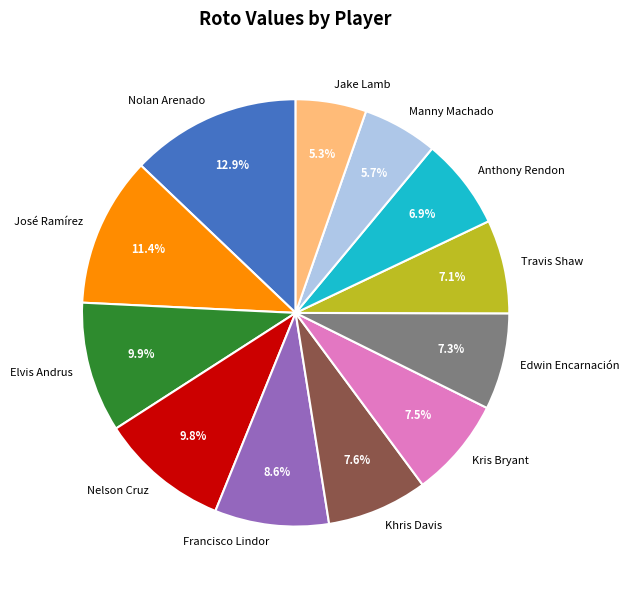

Is there a majority slice in this chart?

No